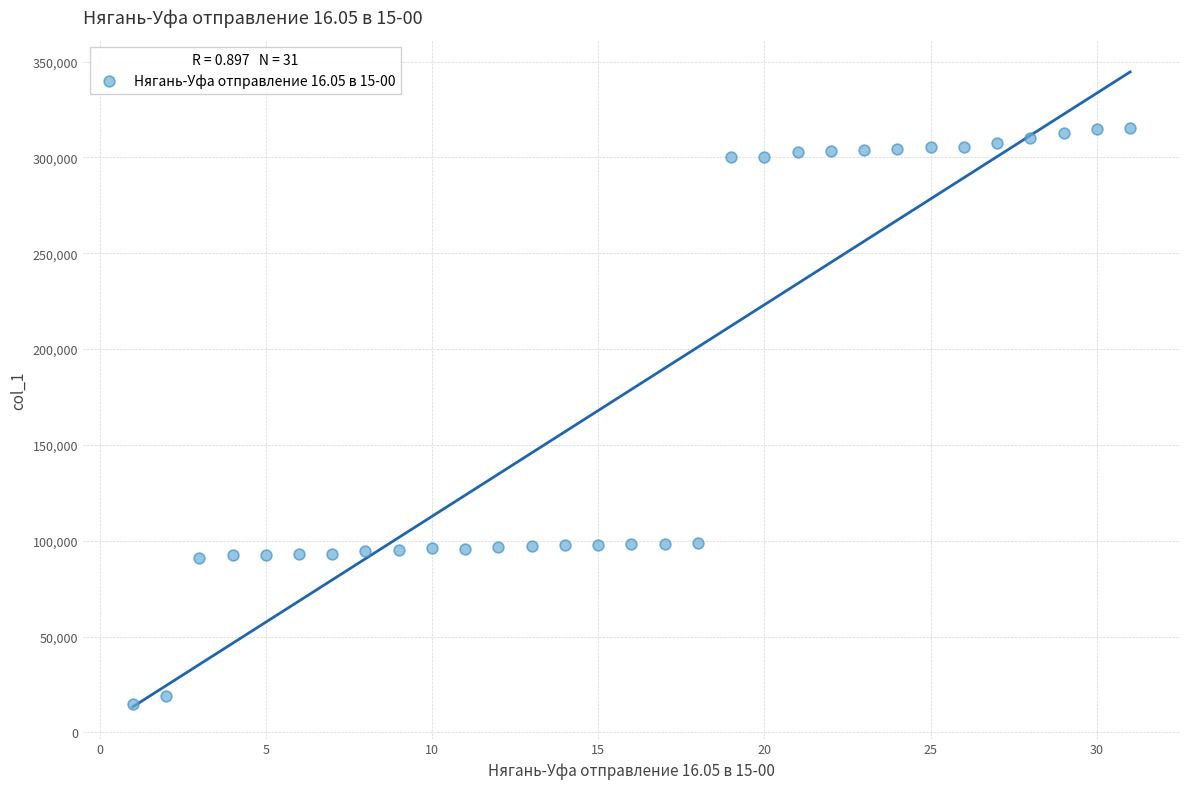

What is the range of X values (max minus min)?

30